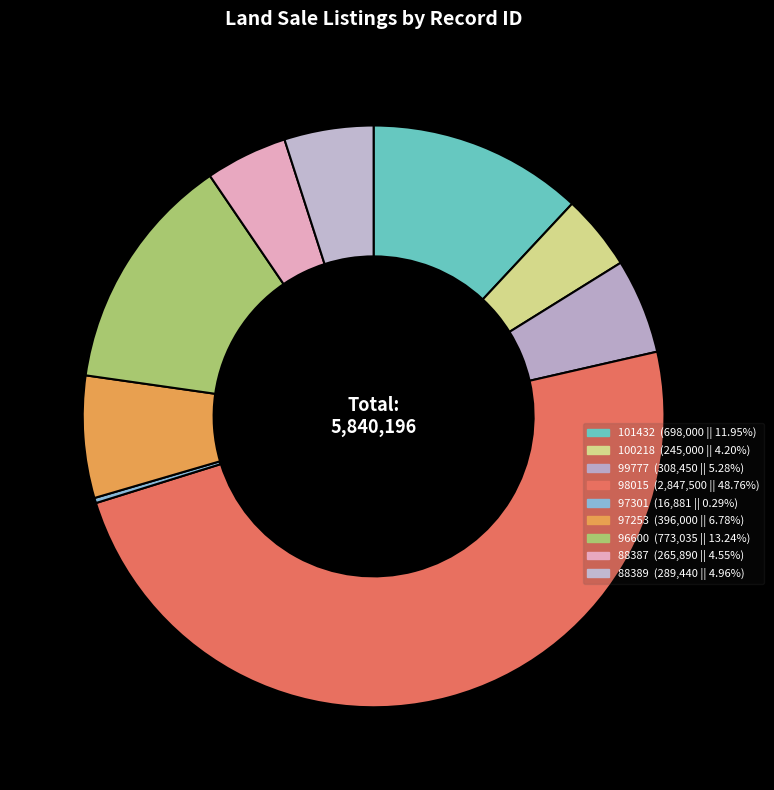

Rank the categories by value from highest to lowest.

98015, 96600, 101432, 97253, 99777, 88389, 88387, 100218, 97301